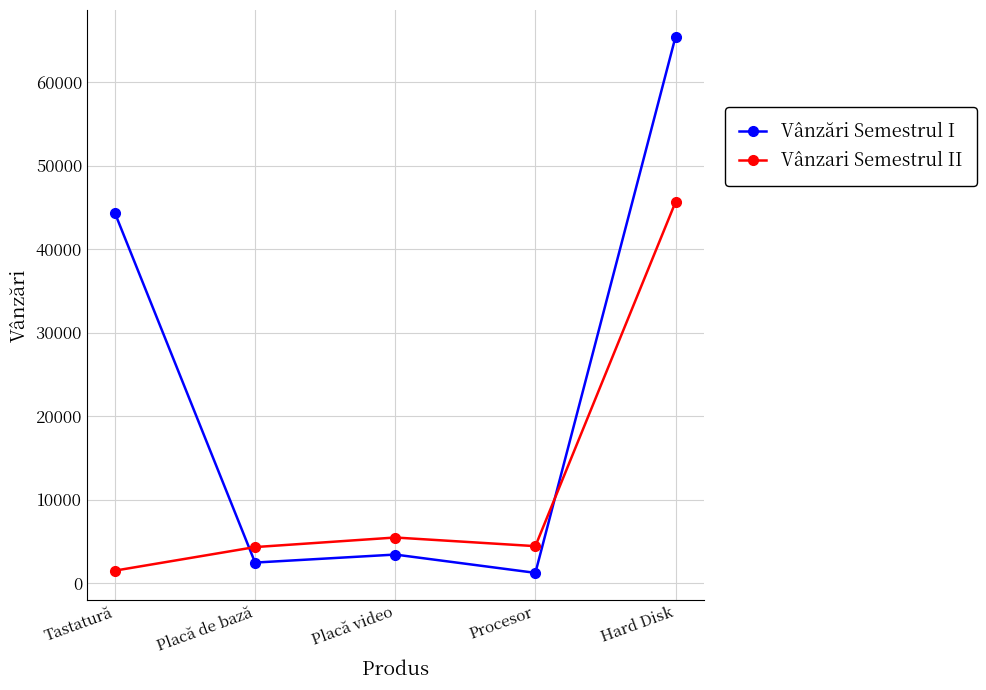

What is the difference between the maximum and minimum values in the Vânzari Semestrul II series?

44141